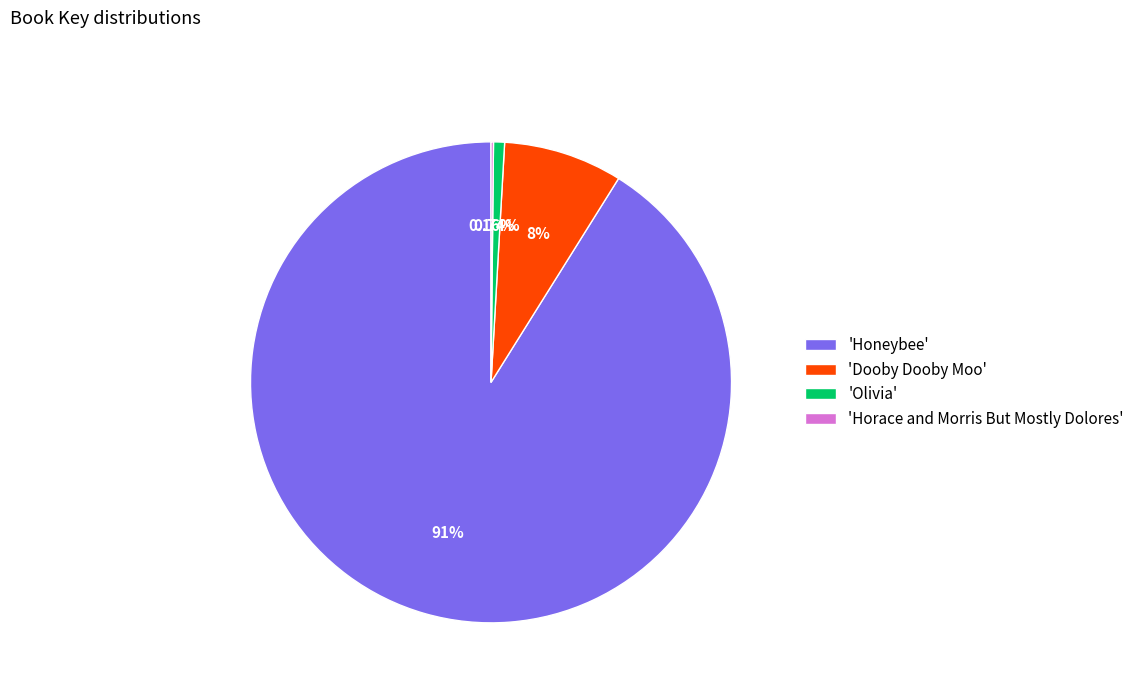

Which category has the biggest portion of the pie?

'Honeybee'